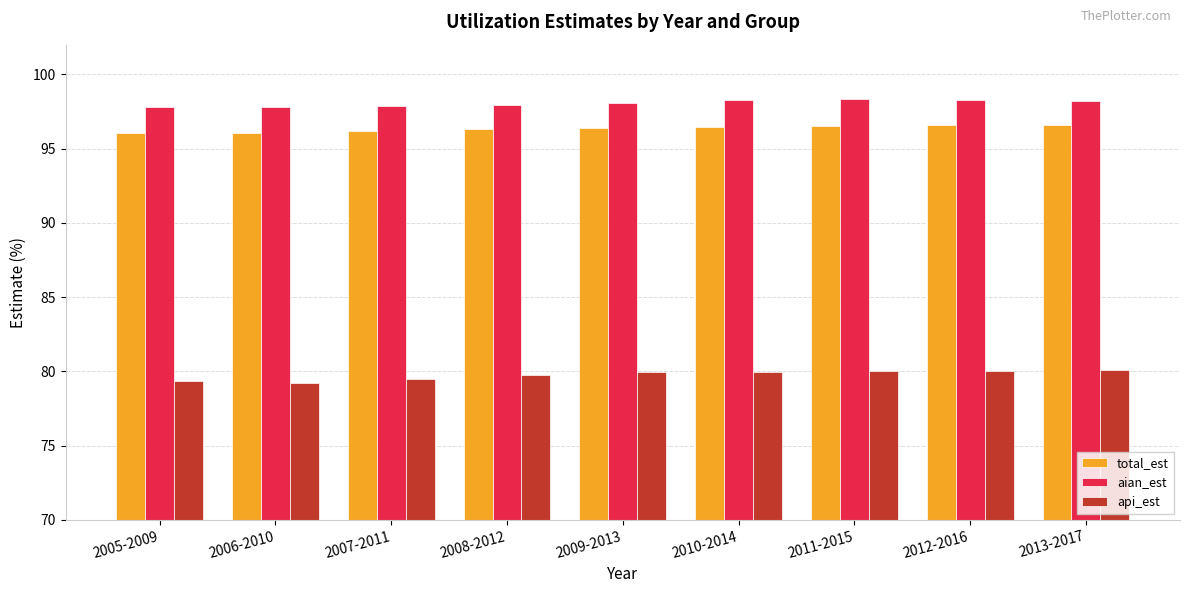

What is the difference between the highest and lowest values at 2009-2013?

18.2